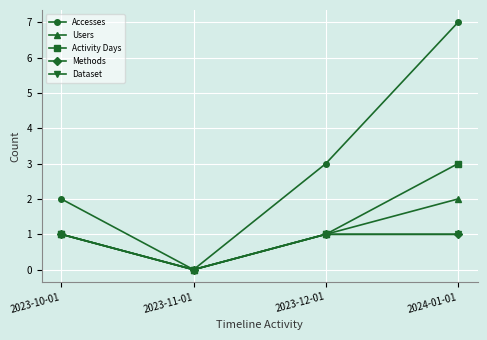

What is the average value of the Activity Days series?

1